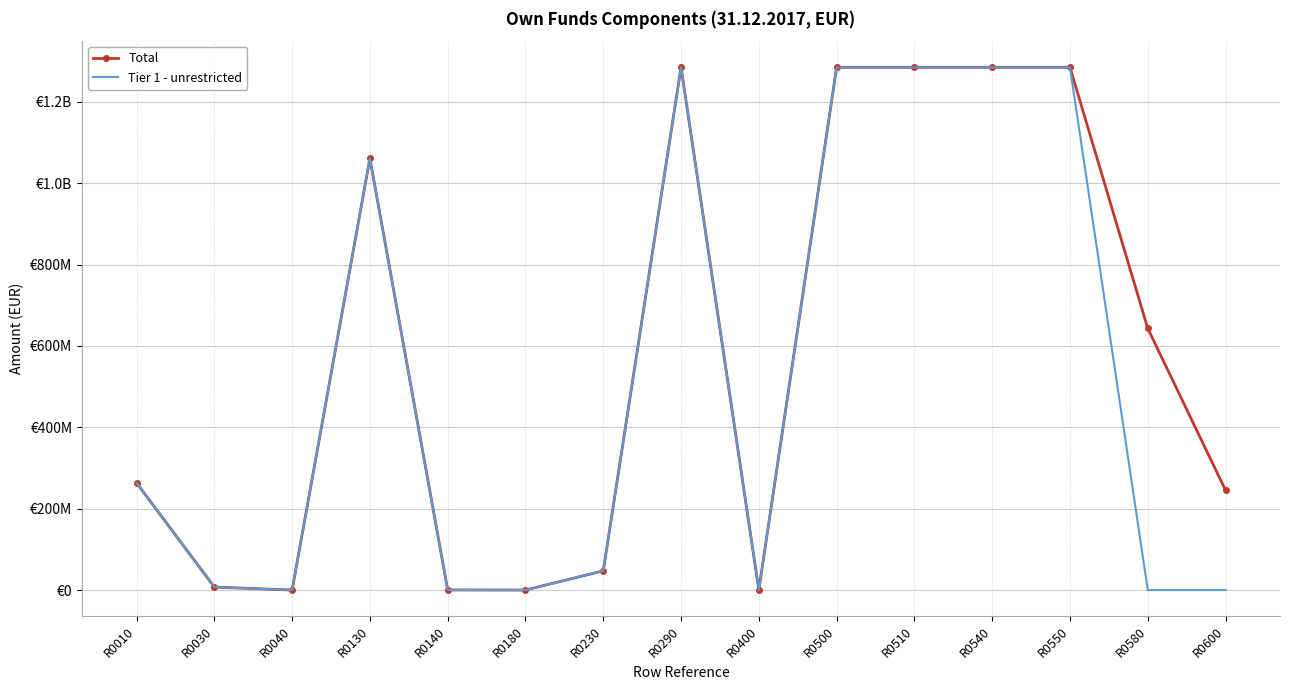

Which series has the largest total across all categories?

Total